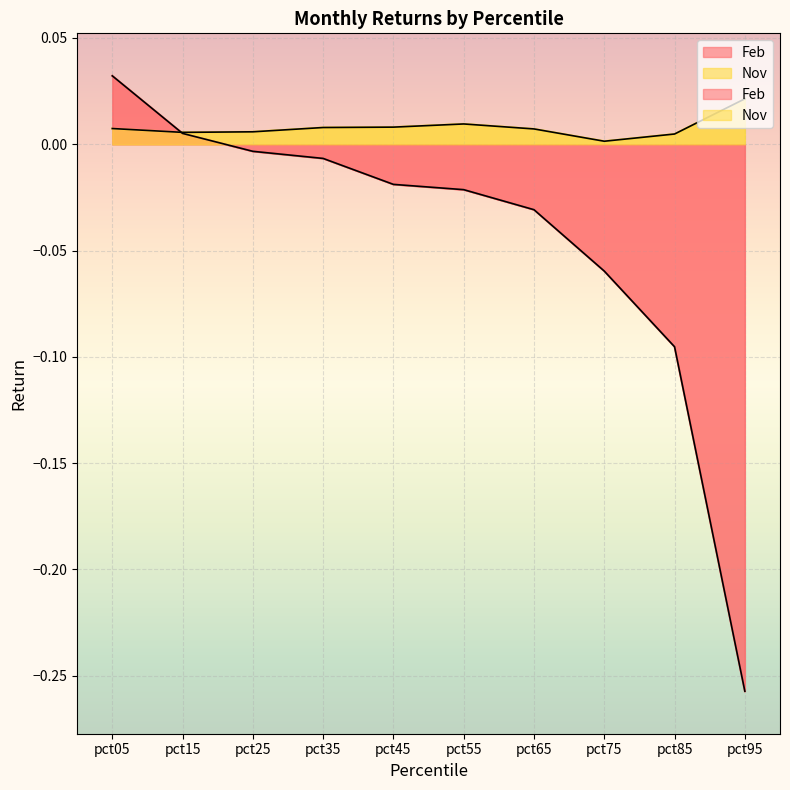

Reading left to right, what are all the values shown in this chart?

Feb: 0.0	0.0	-0.0	-0.0	-0.0	-0.0	-0.0	-0.1	-0.1	-0.3
Nov: 0.0	0.0	0.0	0.0	0.0	0.0	0.0	0.0	0.0	0.0